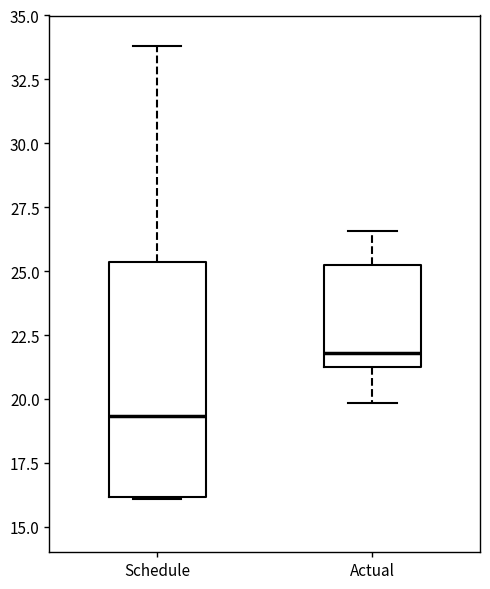

Which box's median line is the highest?

Actual